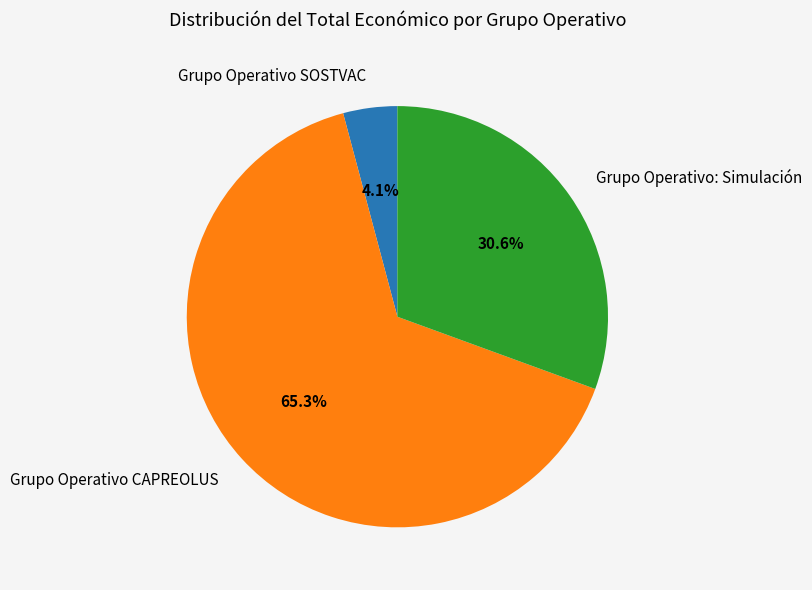

Is it true that Grupo Operativo CAPREOLUS is 65% of the pie?

True